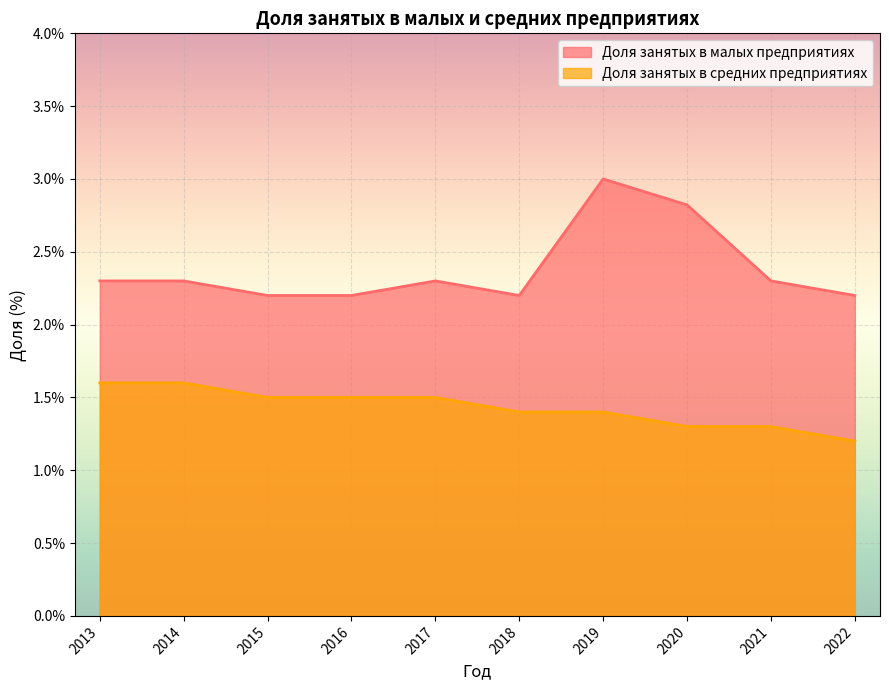

What are all the series names shown in the legend?

Доля занятых в малых предприятиях, Доля занятых в средних предприятиях